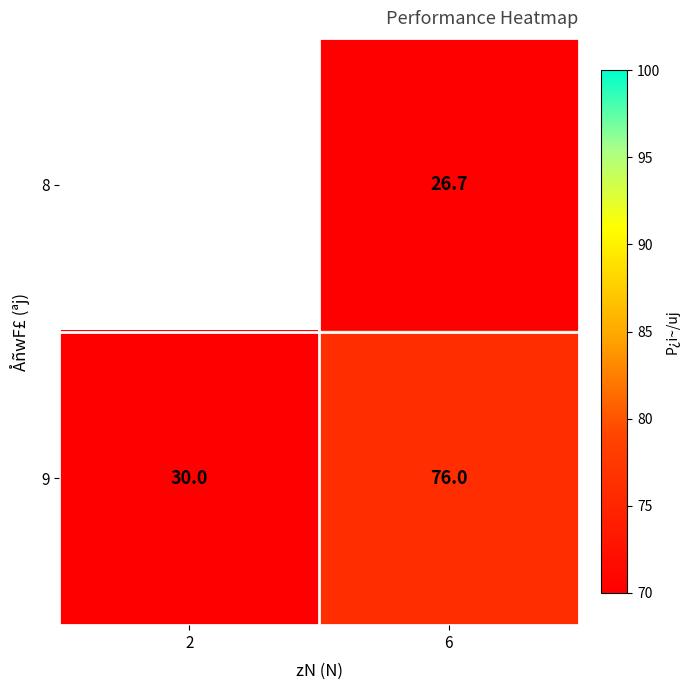

How many data points in 9 are less than 76?

1